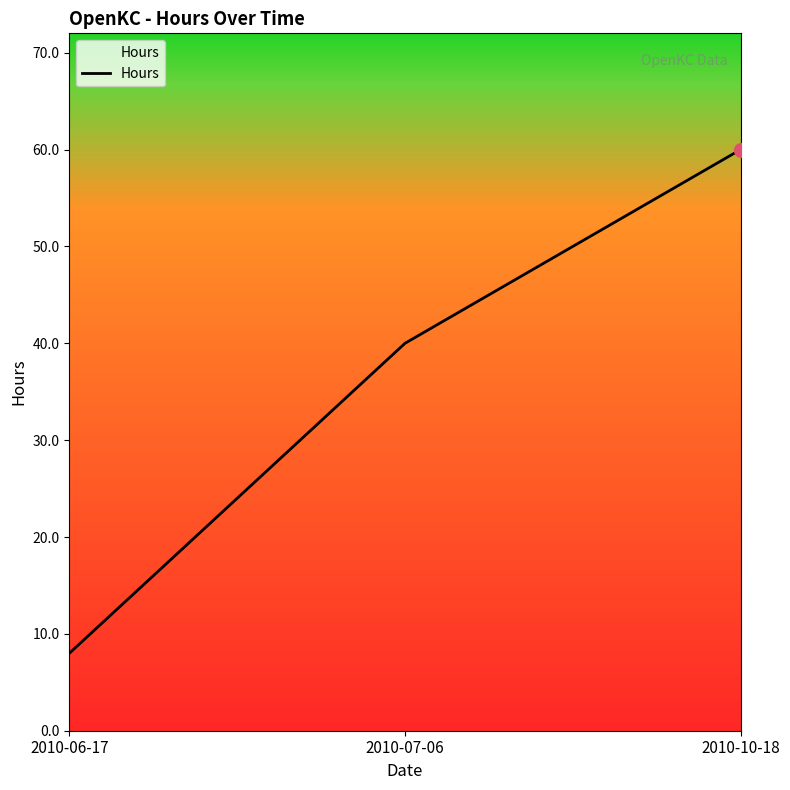

Between 2010-07-06 and 2010-10-18, which is larger?

2010-10-18